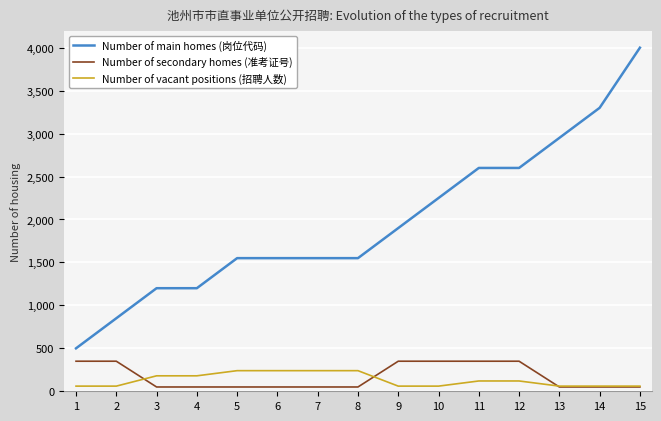

What is the greatest value displayed?

4000.0